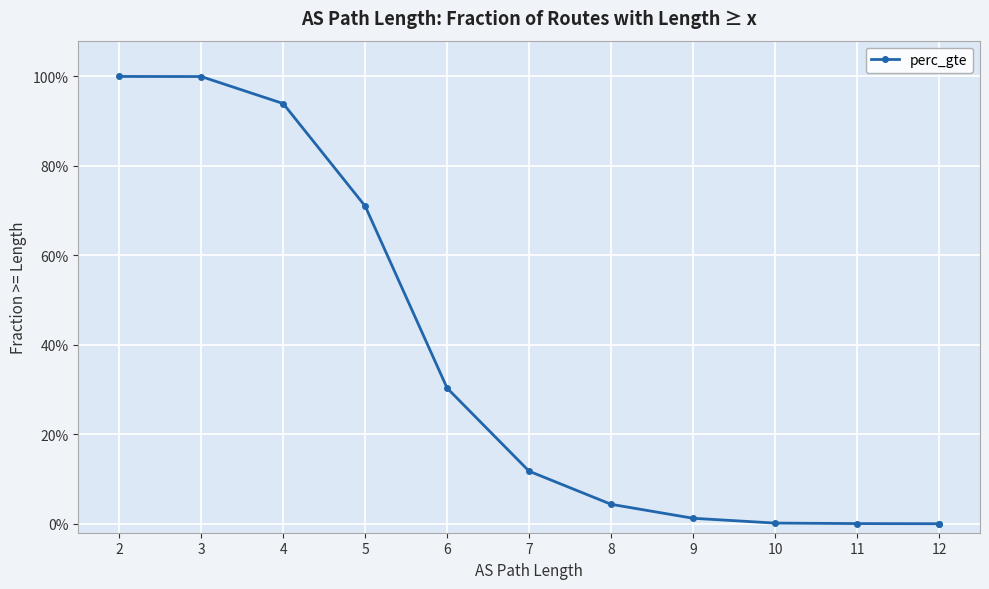

What is the sum of the values at 6 and 3?

1.3